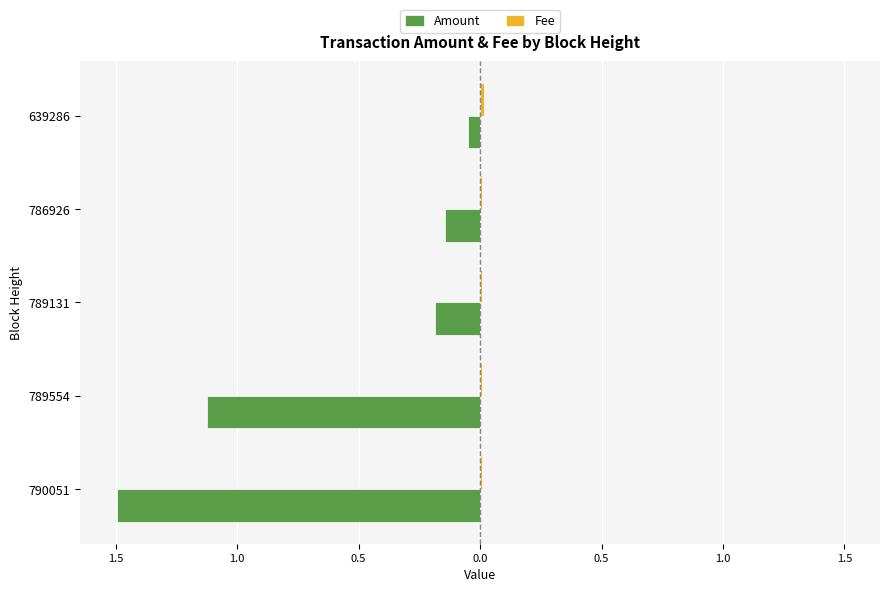

Does the chart contain any negative values?

Yes